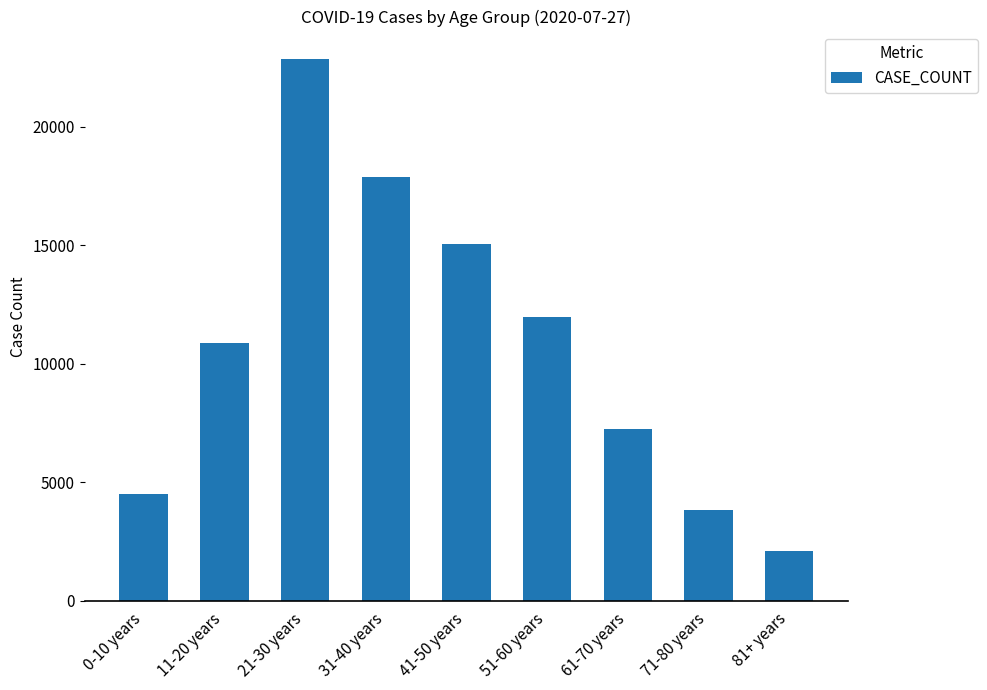

What is the approximate value at 41-50 years, to the nearest 100?

15000